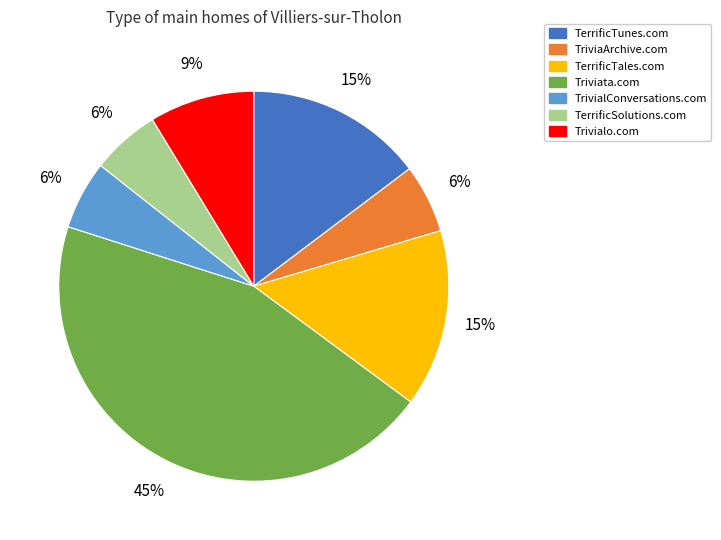

To the nearest percent, what is the average slice percentage?

14%